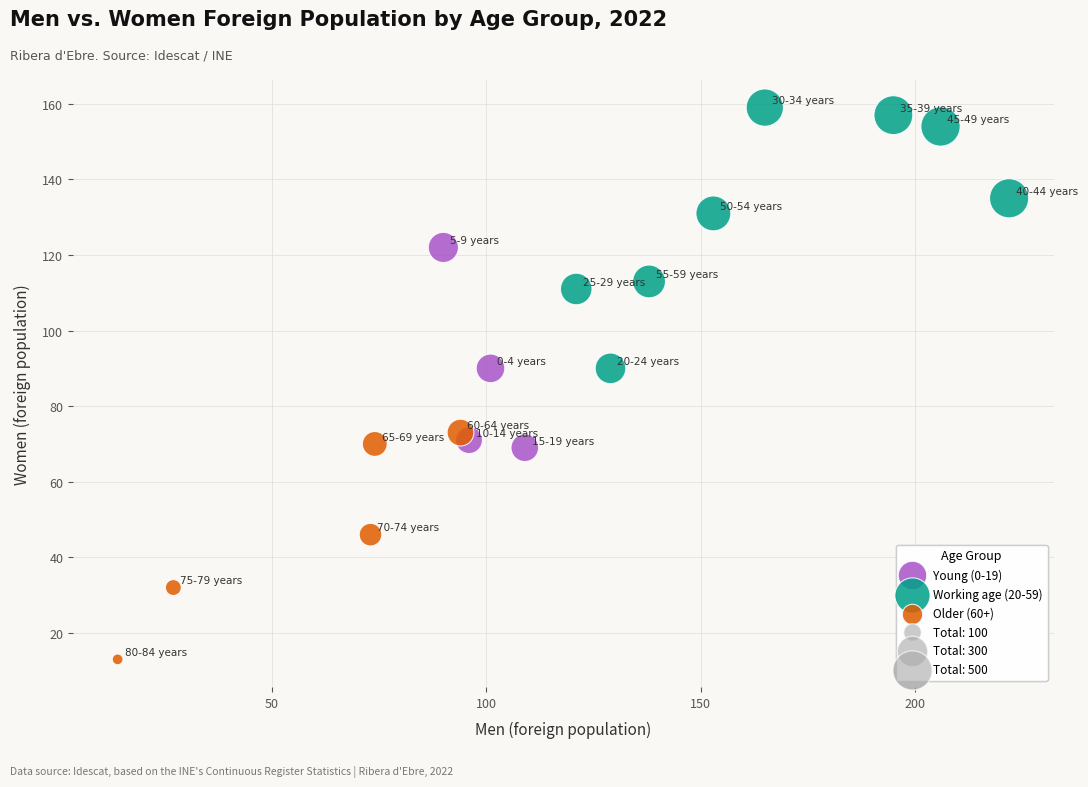

Which series contains the lowest Y value?

Older (60+)